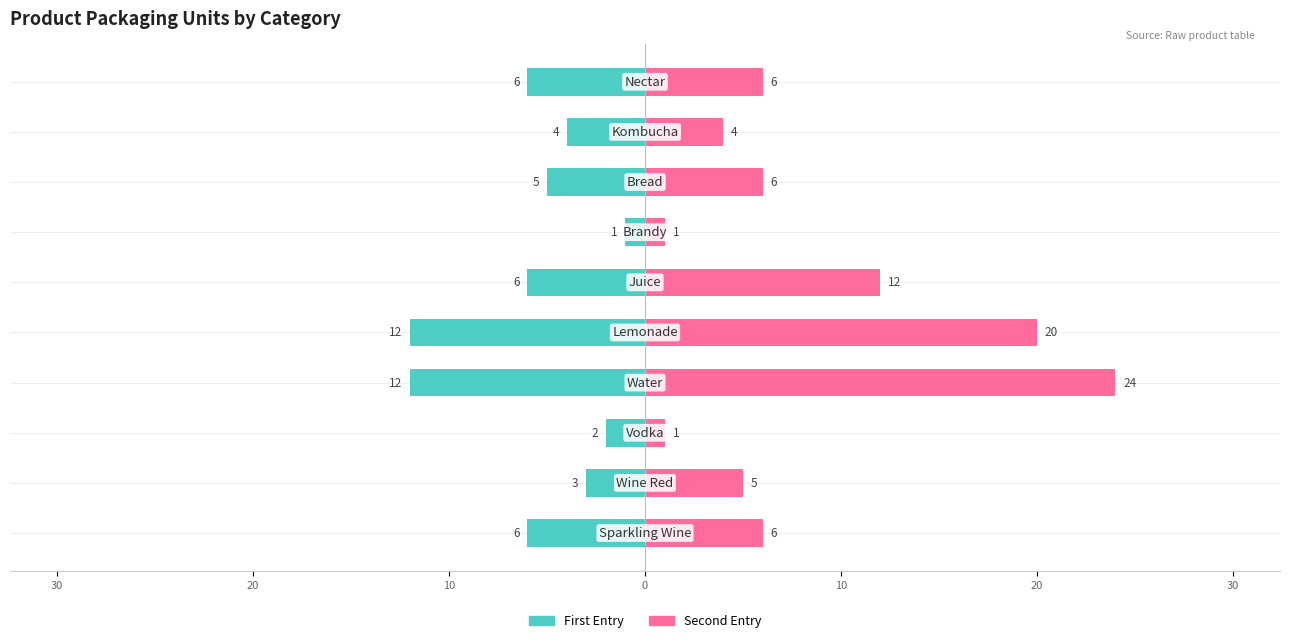

Between 10 and 9, which is larger?

10